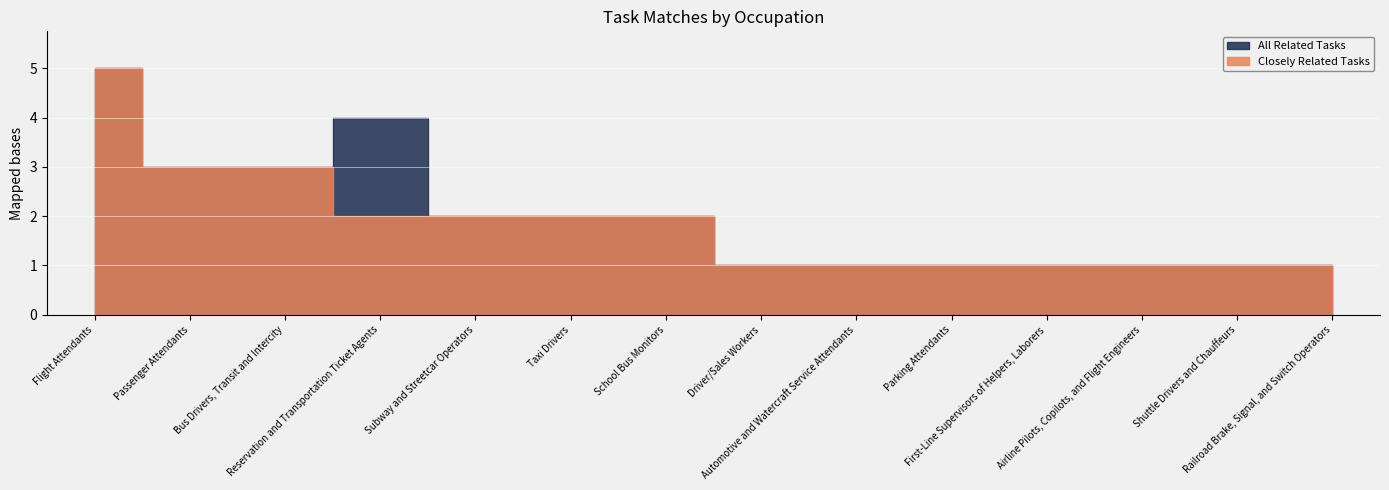

Reading left to right, what are all the values shown in this chart?

Closely Related Tasks: Flight Attendants=5	Passenger Attendants=3	Bus Drivers, Transit and Intercity=3	Reservation and Transportation Ticket Agents=2	Subway and Streetcar Operators=2	Taxi Drivers=2	School Bus Monitors=2	Driver/Sales Workers=1	Automotive and Watercraft Service Attendants=1	Parking Attendants=1	First-Line Supervisors of Helpers, Laborers=1	Airline Pilots, Copilots, and Flight Engineers=1	Shuttle Drivers and Chauffeurs=1	Railroad Brake, Signal, and Switch Operators=1
All Related Tasks: Flight Attendants=5	Passenger Attendants=3	Bus Drivers, Transit and Intercity=3	Reservation and Transportation Ticket Agents=4	Subway and Streetcar Operators=2	Taxi Drivers=2	School Bus Monitors=2	Driver/Sales Workers=1	Automotive and Watercraft Service Attendants=1	Parking Attendants=1	First-Line Supervisors of Helpers, Laborers=1	Airline Pilots, Copilots, and Flight Engineers=1	Shuttle Drivers and Chauffeurs=1	Railroad Brake, Signal, and Switch Operators=1